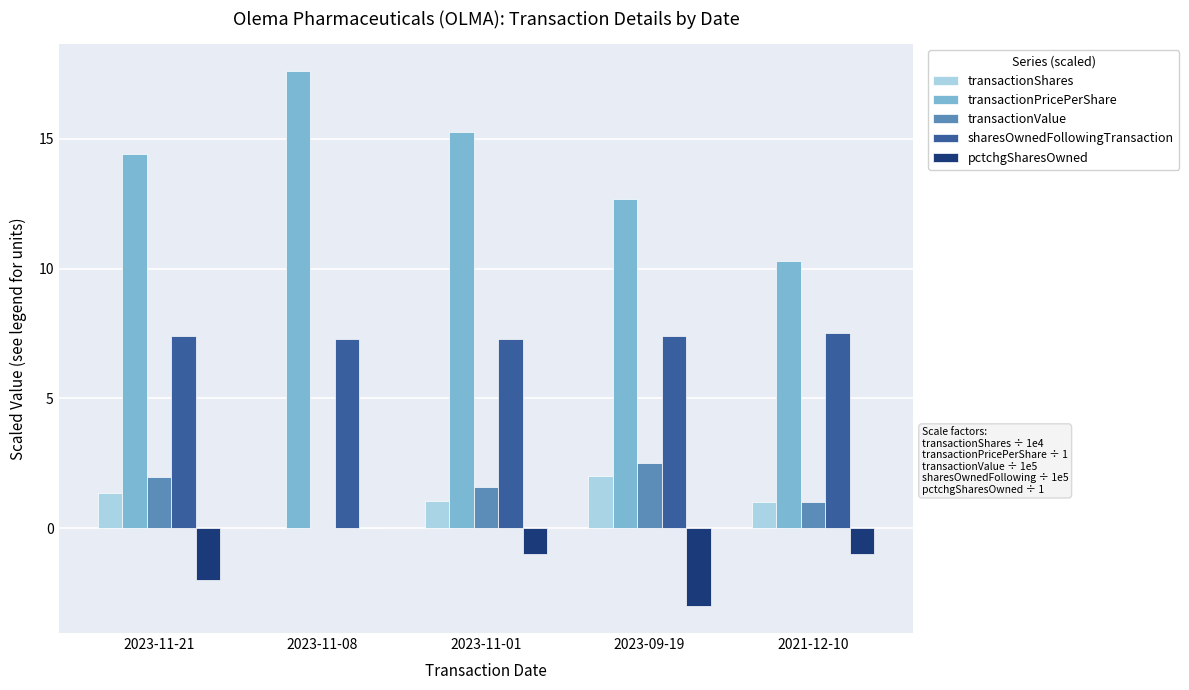

Which category has the highest value across all series?

2023-11-08